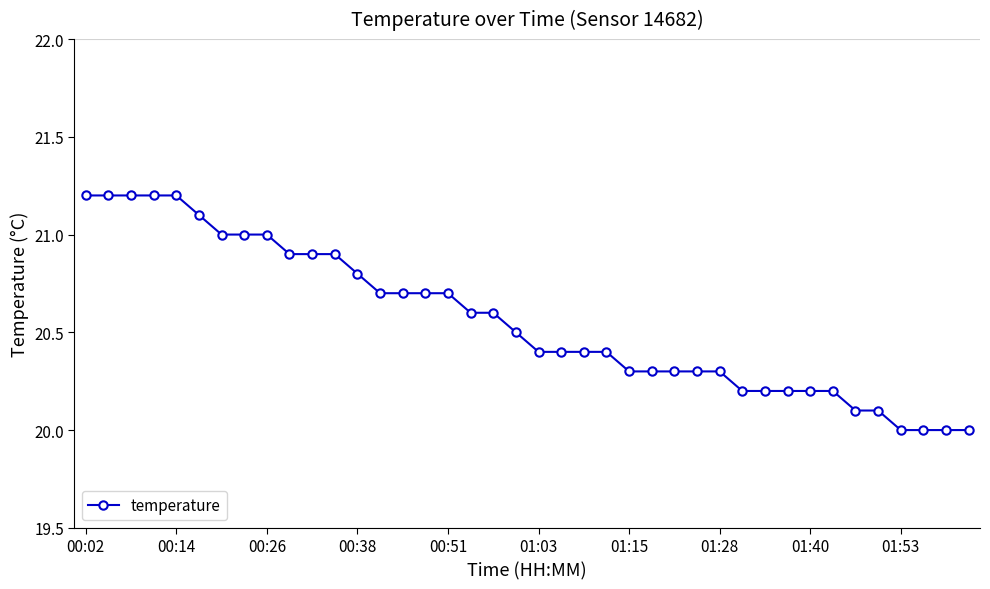

What is the value of the 34th point from the left?

20.2